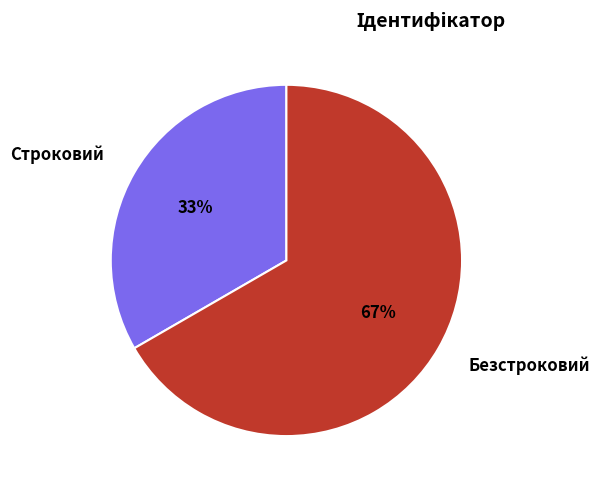

To the nearest percent, what is the average slice percentage?

50%